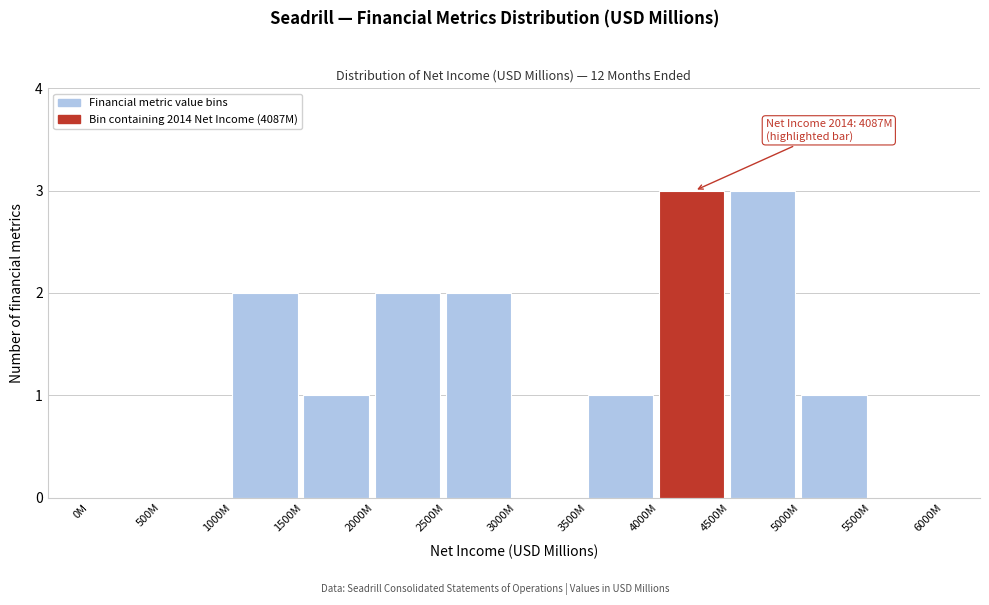

Reading right to left, what are all the values shown in this chart?

5500M=0	5000M=1	4500M=3	4000M=3	3500M=1	3000M=0	2500M=2	2000M=2	1500M=1	1000M=2	500M=0	0M=0